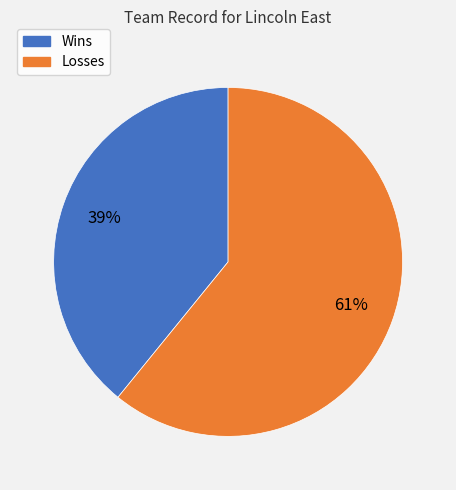

What is the majority slice?

Losses